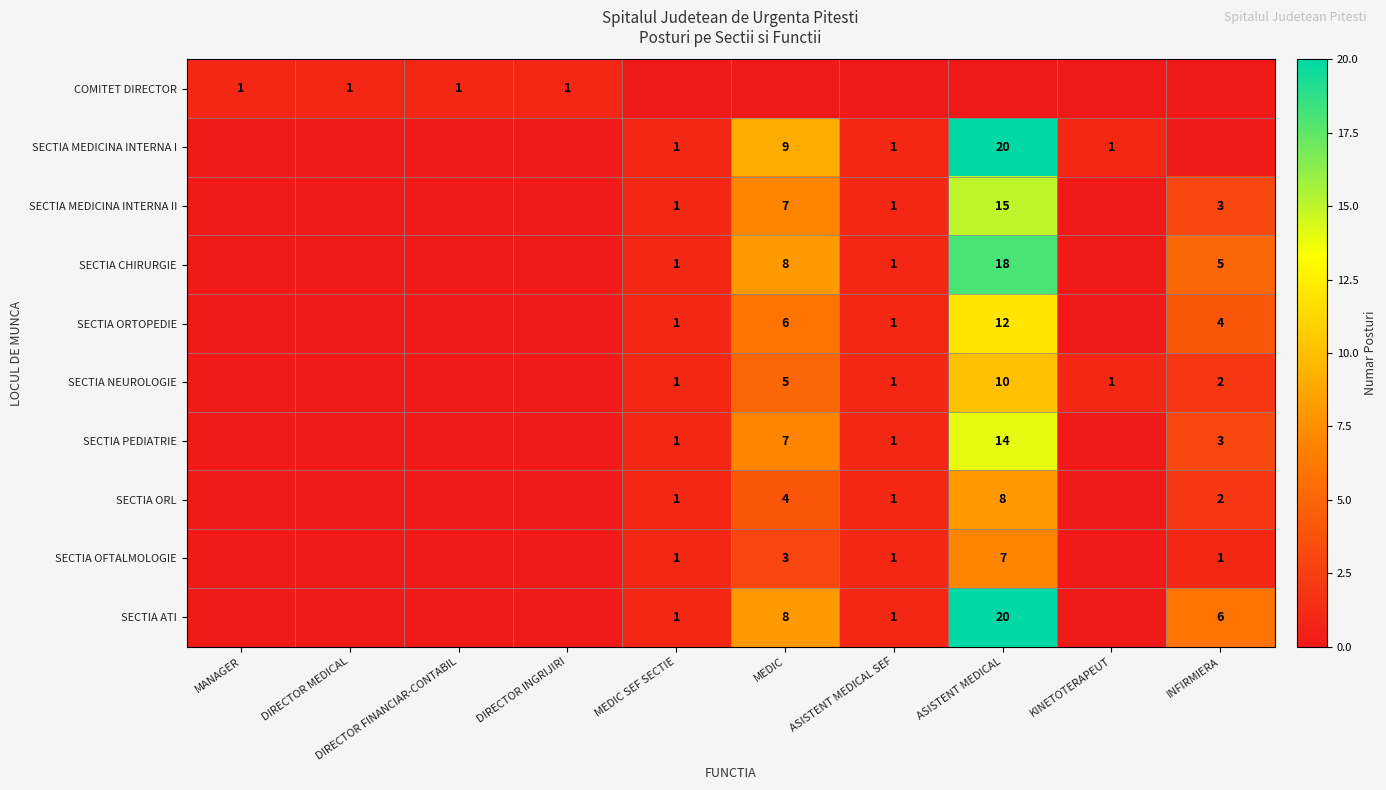

What is the sum of the SECTIA MEDICINA INTERNA II values at ASISTENT MEDICAL and MEDIC SEF SECTIE?

16